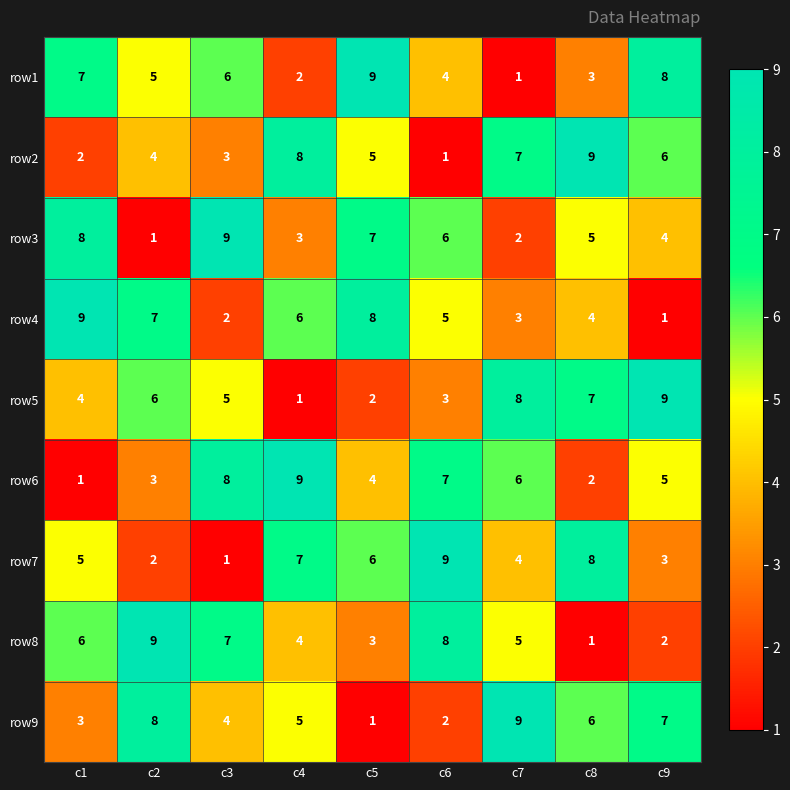

Rank the series at c4 from highest to lowest value.

row6, row2, row7, row4, row9, row8, row3, row1, row5